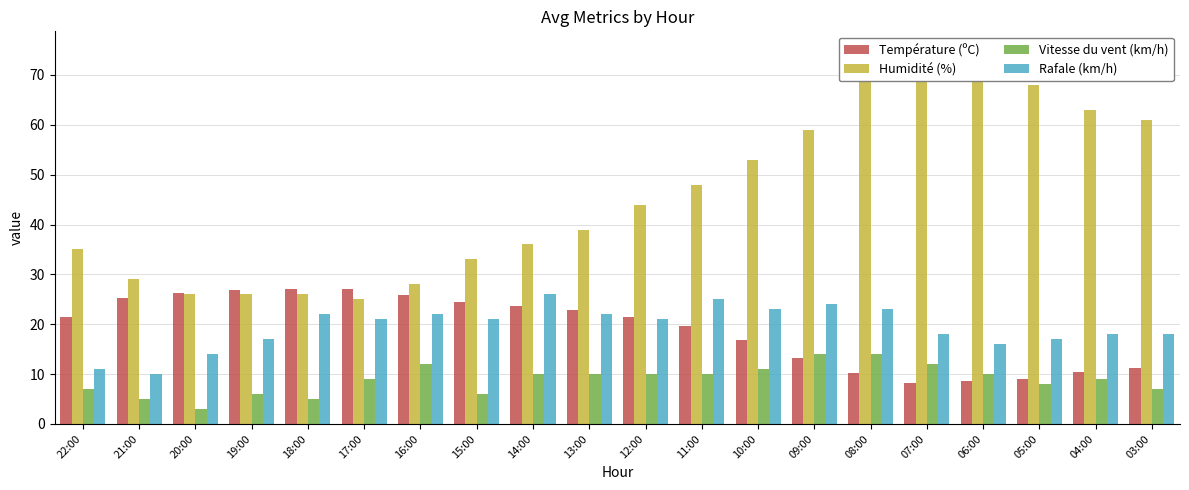

What is the maximum value for Humidité (%)?

75.0